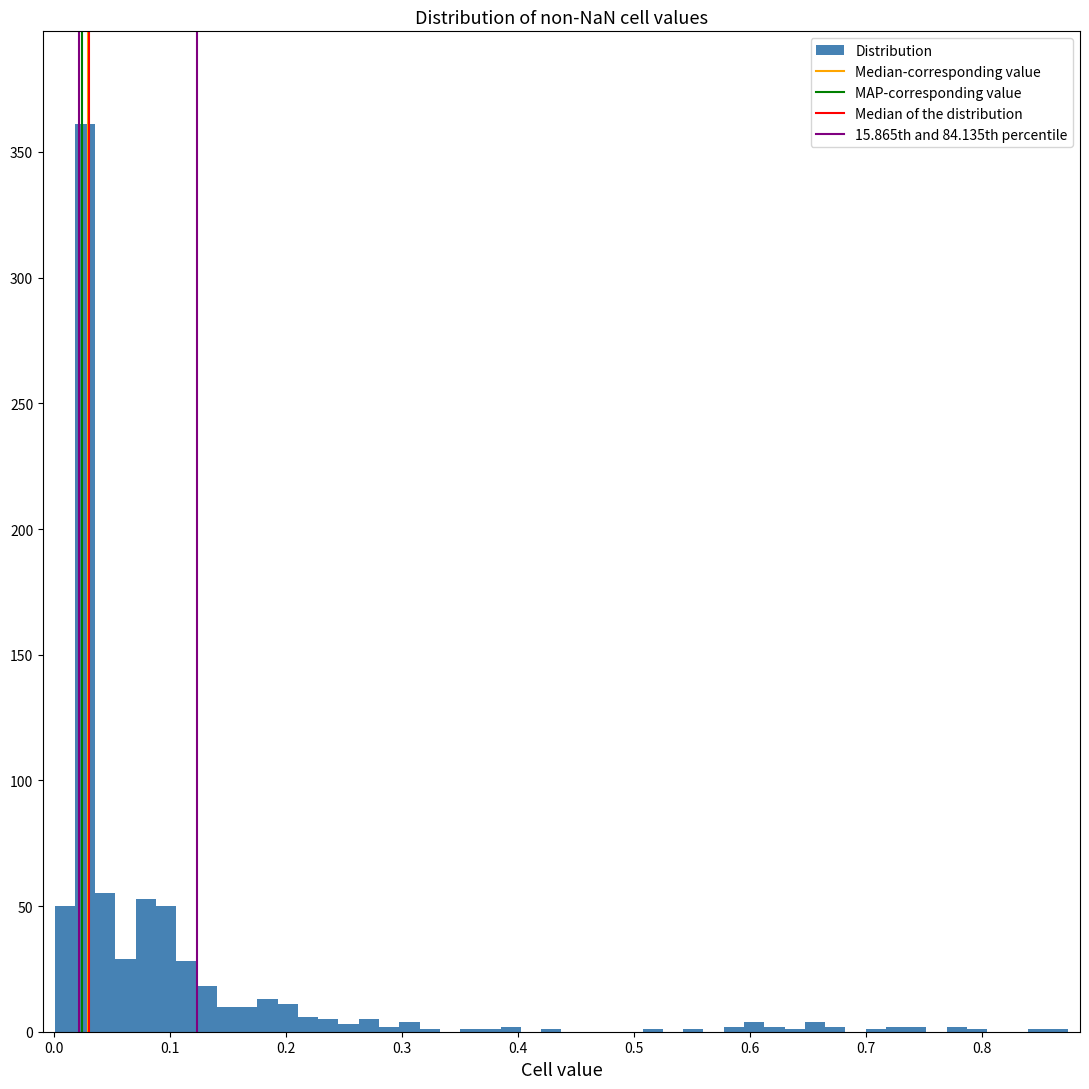

Around what value on the x-axis is the tallest bar? Give the approximate position of its centre, as read against the axis.

0.03